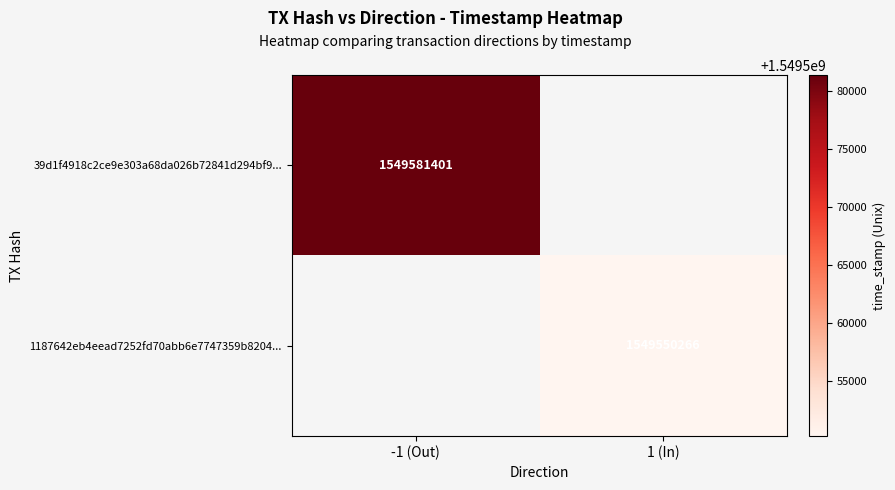

Is it true that 39d1f4918c2ce9e303a68da026b72841d294bf9... equals 2035117964 at -1 (Out)?

False